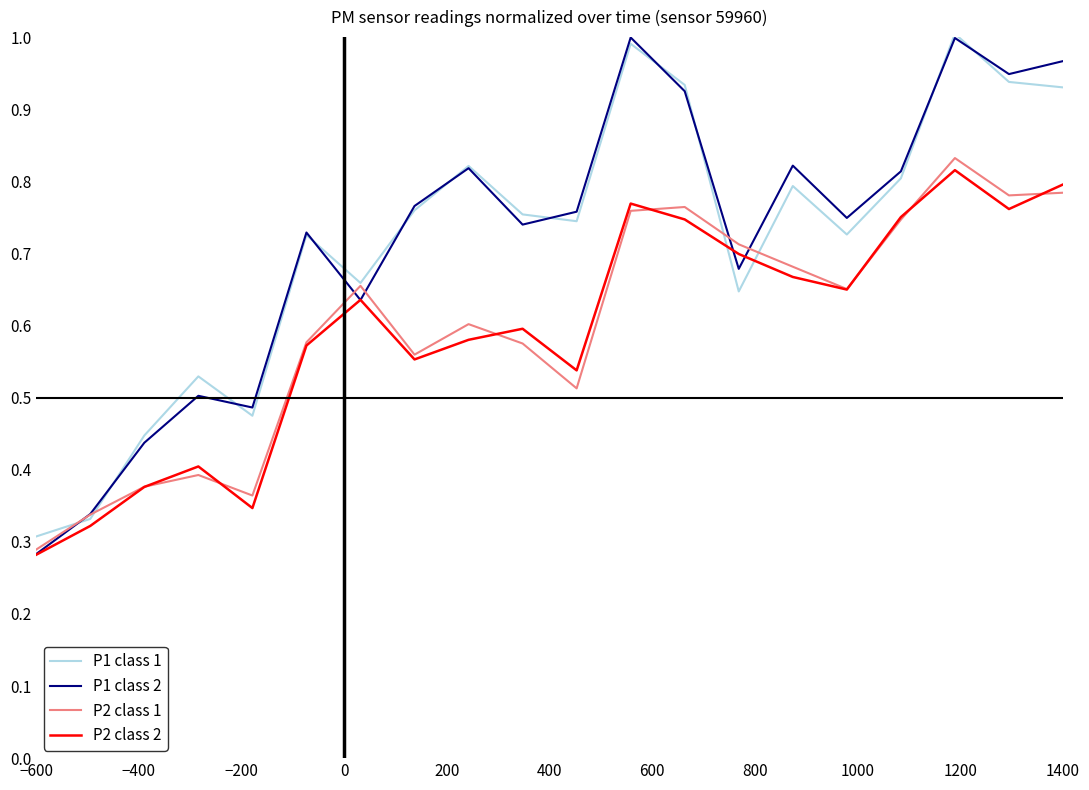

Which series has the largest range (max minus min)?

P1 class 2